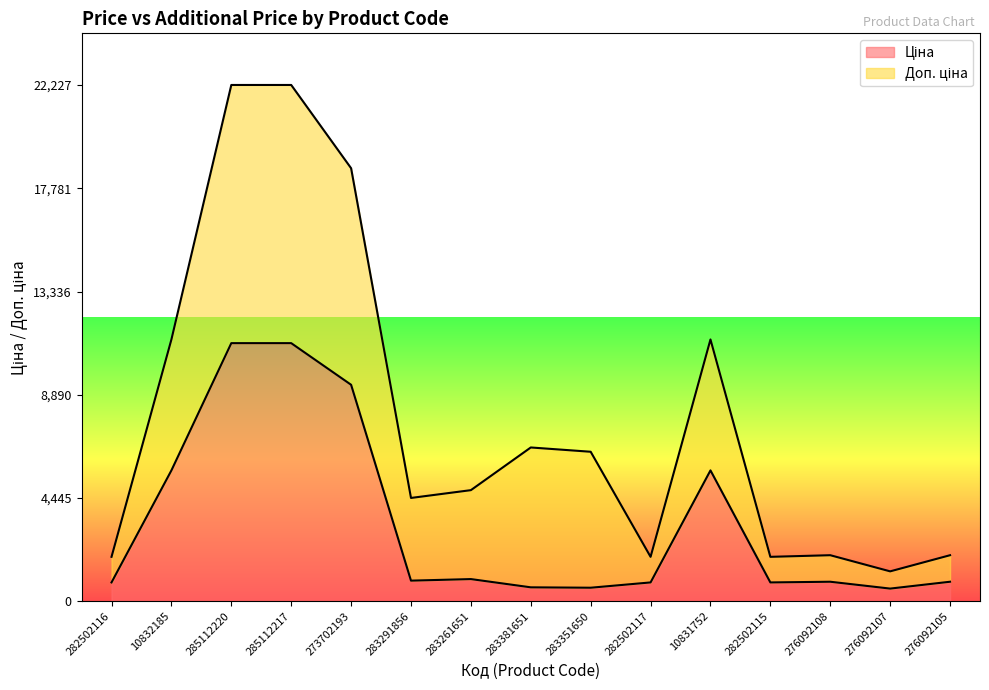

At which category does the chart reach its minimum across all series?

276092107